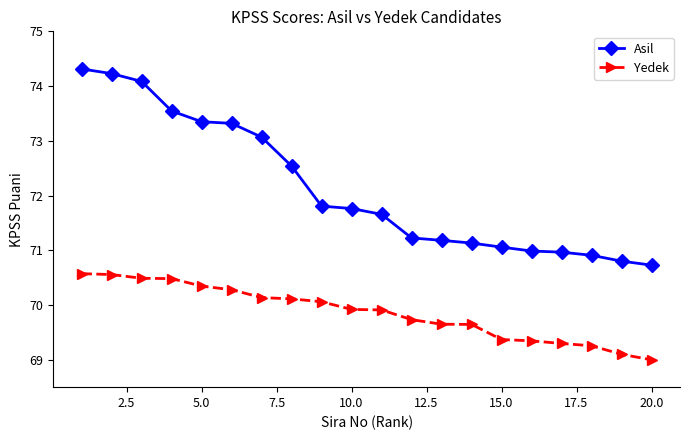

At how many categories does at least one series exceed 73?

7